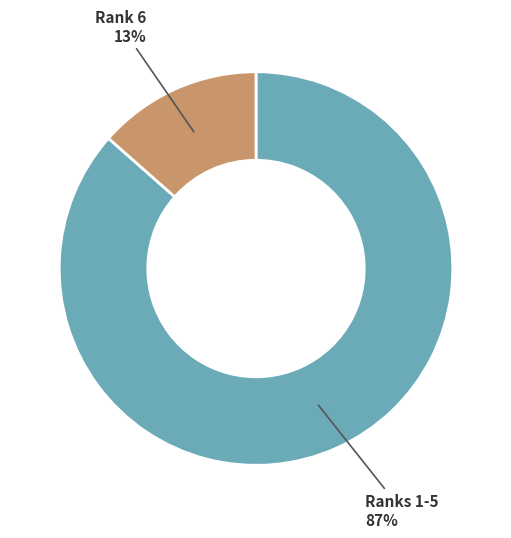

Does any single category account for the majority?

Yes